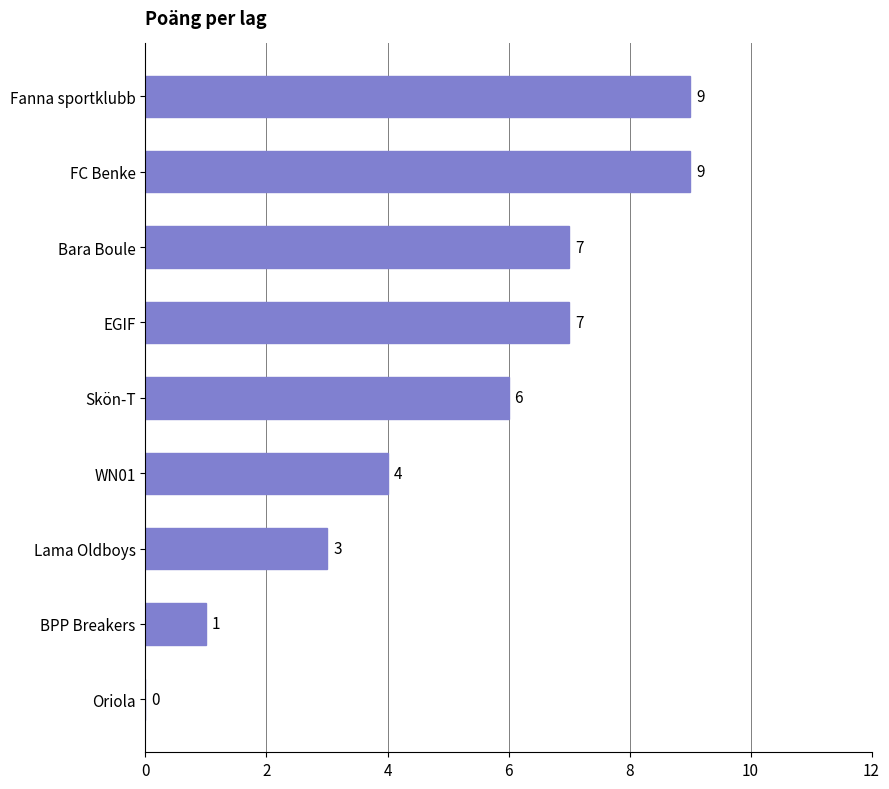

Reading top to bottom, transcribe all the data shown in this chart.

Fanna sportklubb=9	FC Benke=9	Bara Boule=7	EGIF=7	Skön-T=6	WN01=4	Lama Oldboys=3	BPP Breakers=1	Oriola=0